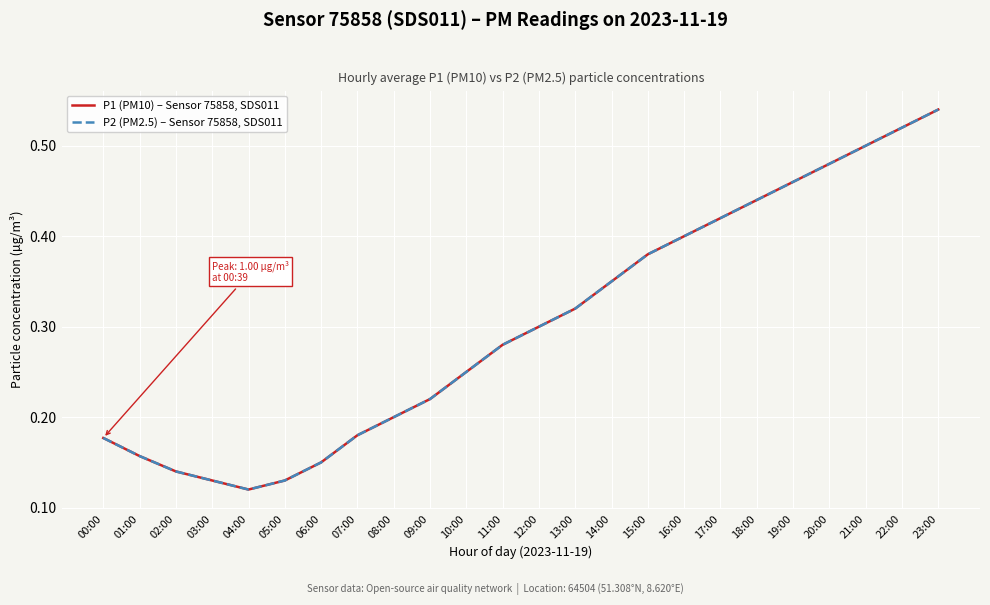

List the series in order of their peak value, lowest first.

P1 (PM10) – Sensor 75858, SDS011, P2 (PM2.5) – Sensor 75858, SDS011